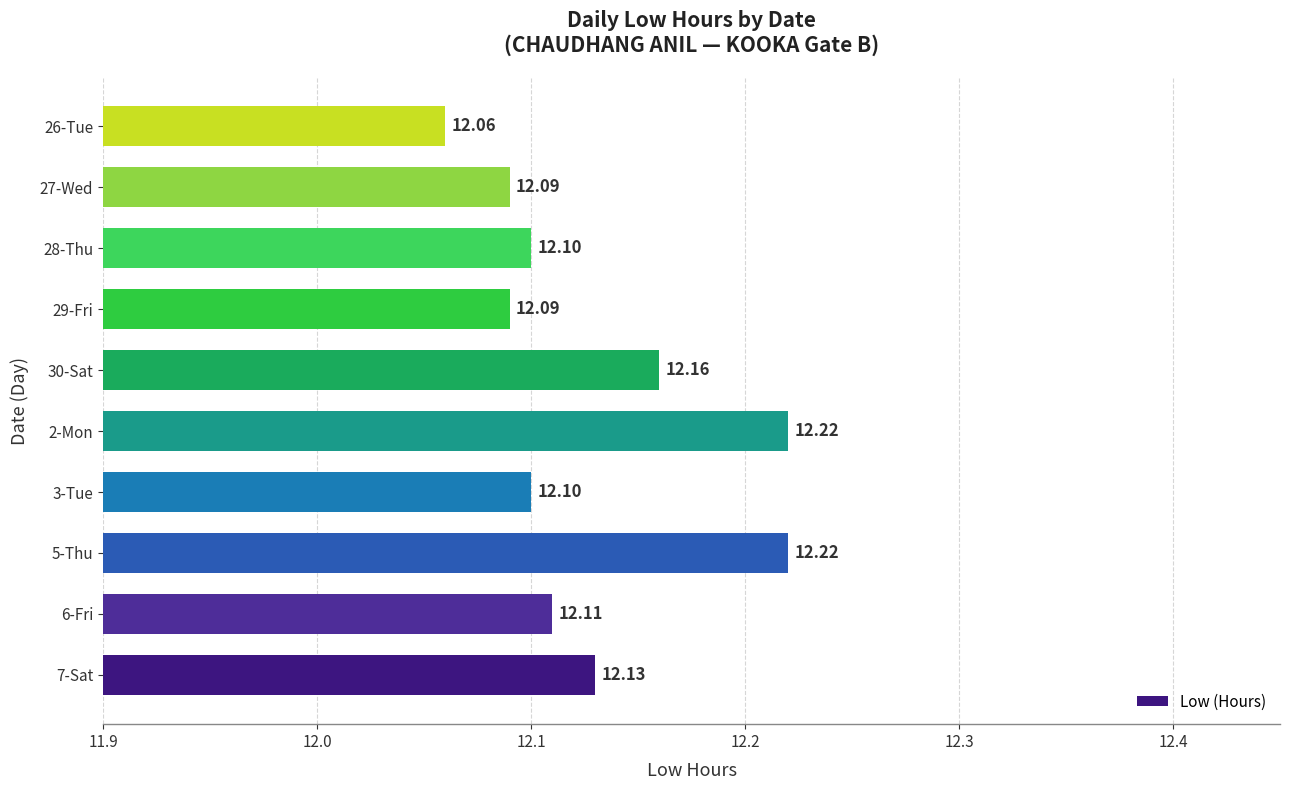

Approximately how many times larger is the value at 7-Sat compared to 29-Fri?

1.0